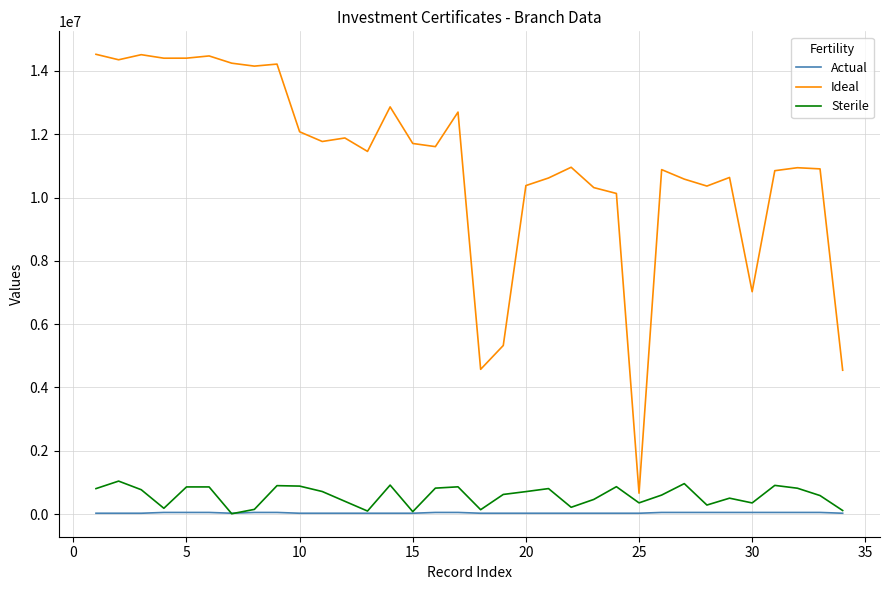

What is the maximum value shown in the chart?

14526747